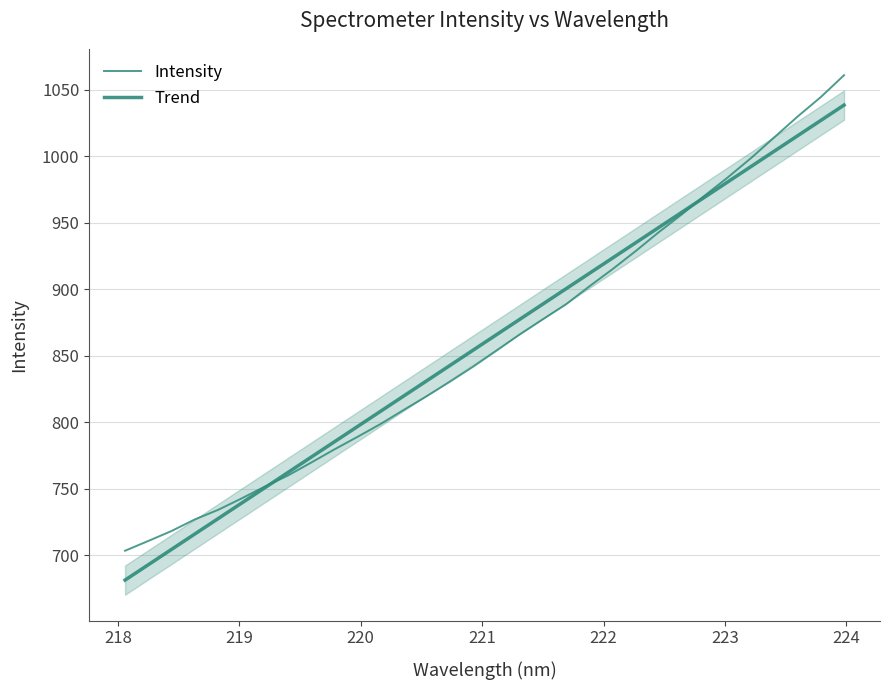

What is the difference between the maximum and minimum values in the Intensity series?

357.5